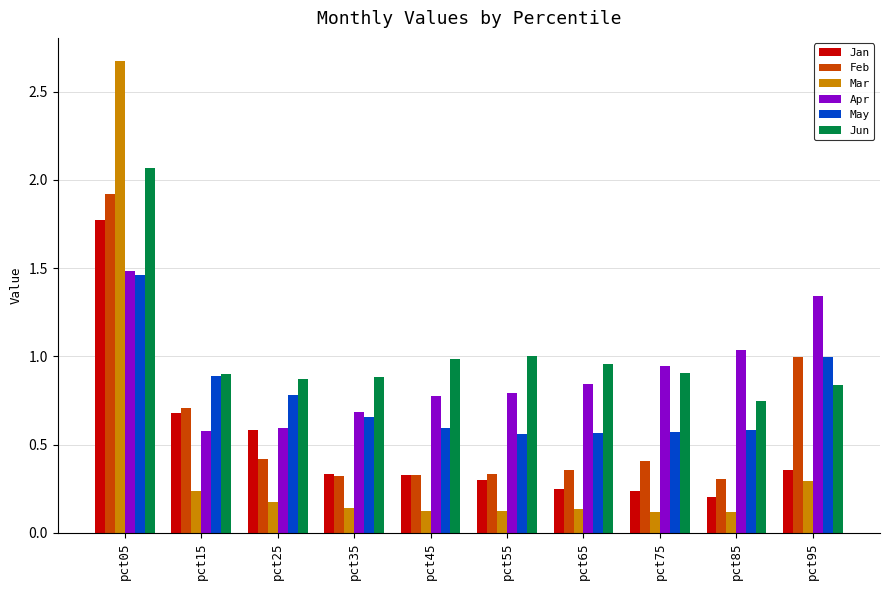

Which category has the highest value in the Feb series?

pct05